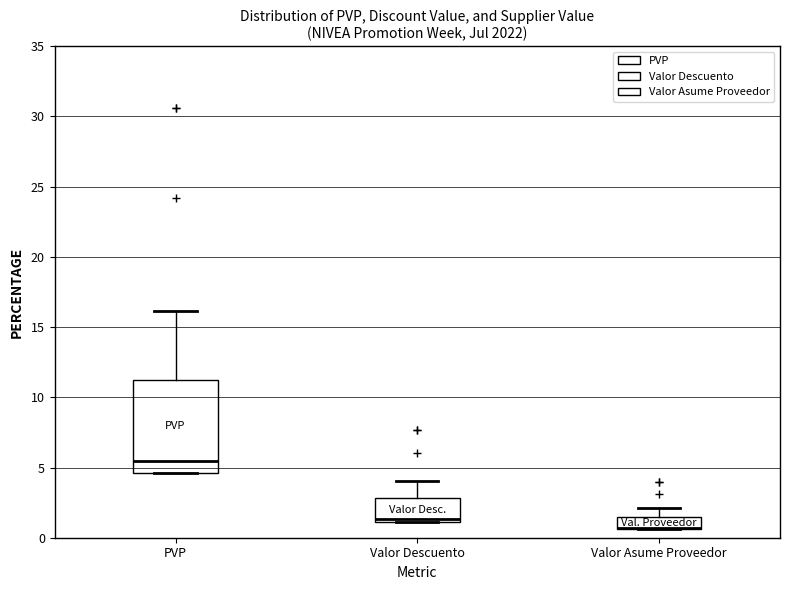

Which box is the tallest, from its lower edge to its upper edge?

PVP